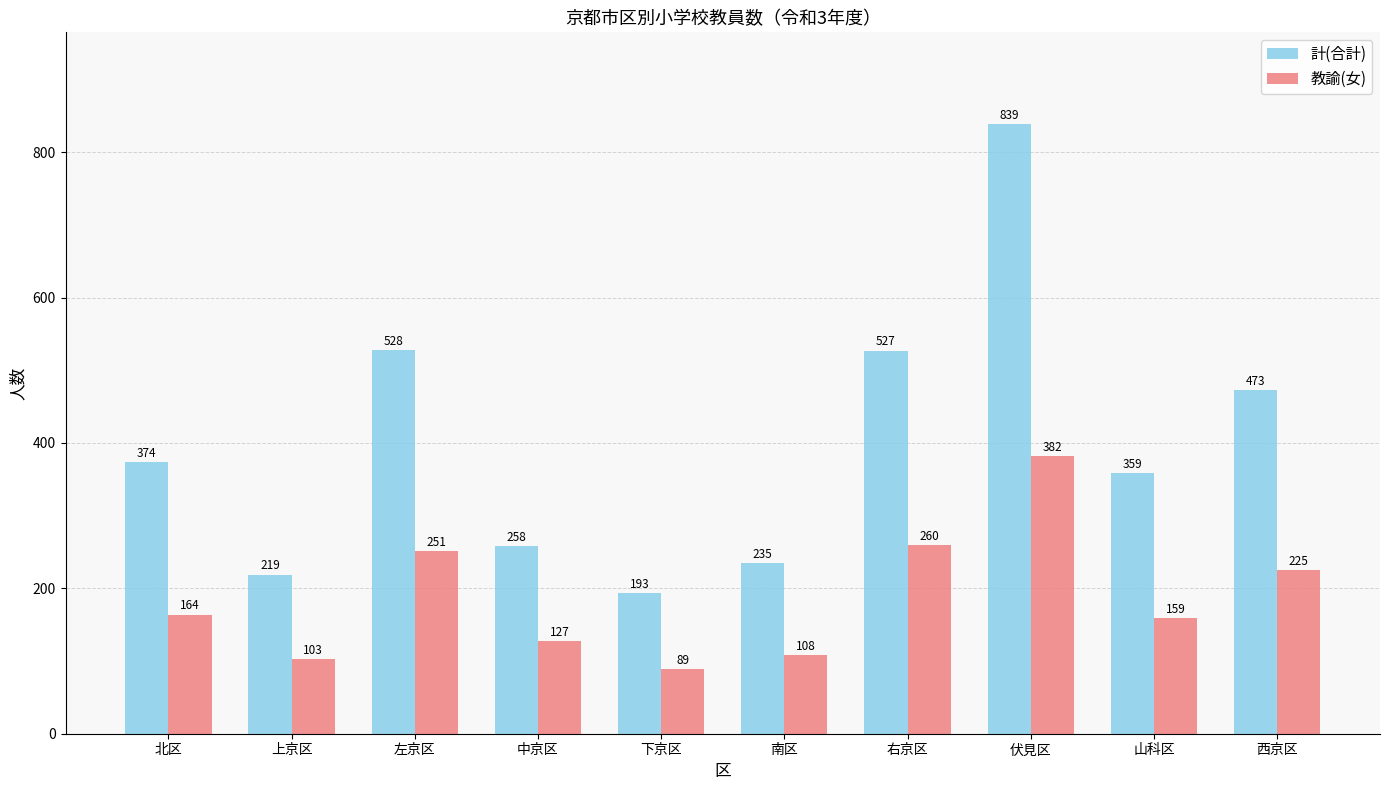

What is the lowest value of the 計(合計) series?

193